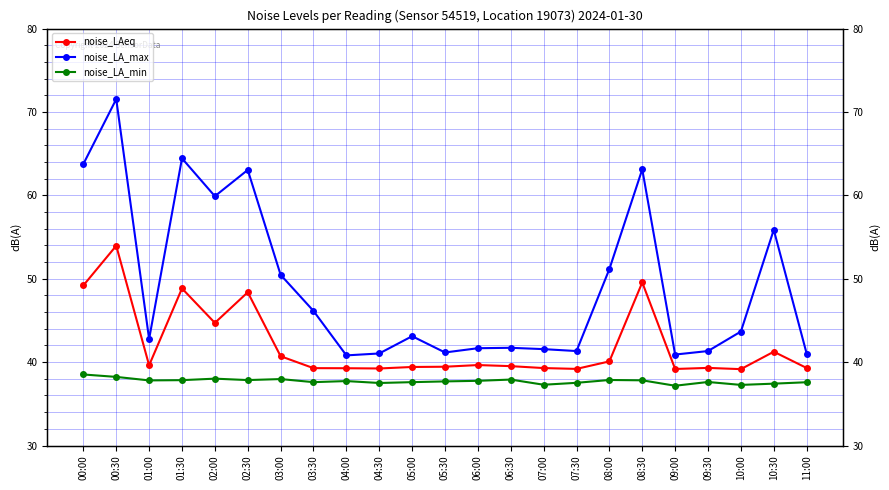

Reading left to right, extract all data points from this chart.

noise_LAeq: 00:00=49.2	00:30=54.0	01:00=39.6	01:30=48.8	02:00=44.7	02:30=48.4	03:00=40.7	03:30=39.3	04:00=39.3	04:30=39.2	05:00=39.4	05:30=39.5	06:00=39.6	06:30=39.5	07:00=39.3	07:30=39.2	08:00=40.1	08:30=49.6	09:00=39.2	09:30=39.3	10:00=39.2	10:30=41.2	11:00=39.3
noise_LA_max: 00:00=63.8	00:30=71.5	01:00=42.8	01:30=64.4	02:00=59.9	02:30=63.0	03:00=50.5	03:30=46.1	04:00=40.8	04:30=41.0	05:00=43.1	05:30=41.2	06:00=41.7	06:30=41.7	07:00=41.6	07:30=41.3	08:00=51.2	08:30=63.1	09:00=40.9	09:30=41.3	10:00=43.7	10:30=55.9	11:00=41.0
noise_LA_min: 00:00=38.5	00:30=38.2	01:00=37.8	01:30=37.8	02:00=38.0	02:30=37.9	03:00=38.0	03:30=37.6	04:00=37.7	04:30=37.5	05:00=37.6	05:30=37.7	06:00=37.8	06:30=37.9	07:00=37.3	07:30=37.5	08:00=37.9	08:30=37.8	09:00=37.2	09:30=37.6	10:00=37.3	10:30=37.4	11:00=37.6